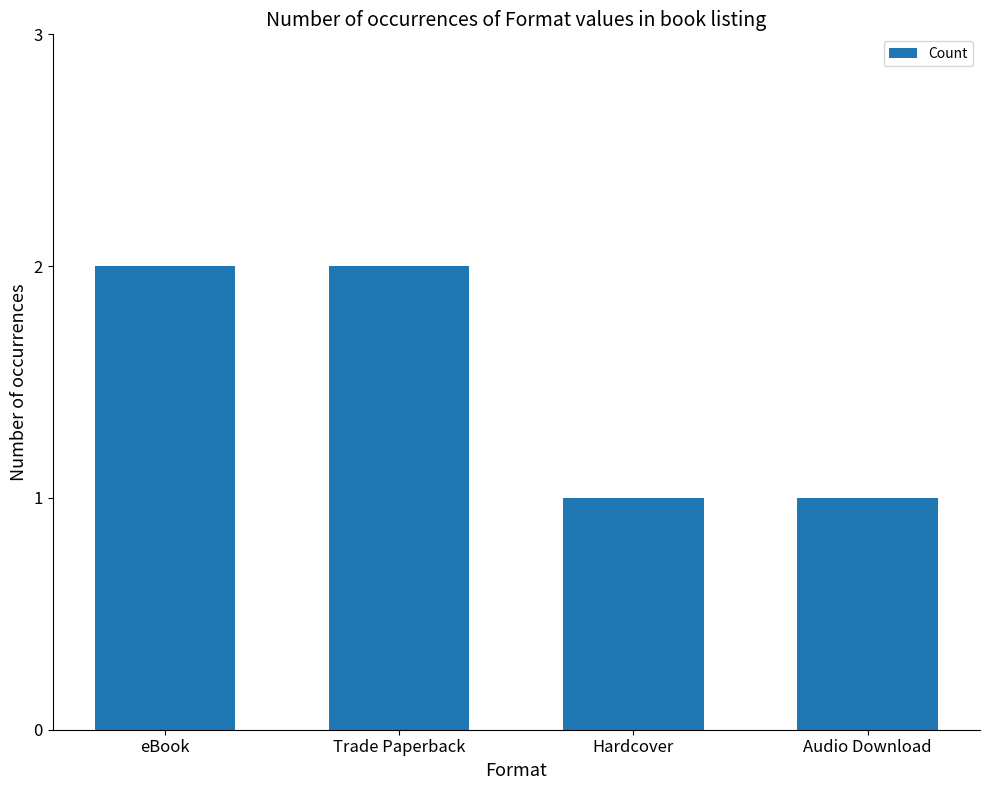

What is the ratio of the value at Audio Download to the value at eBook?

0.5